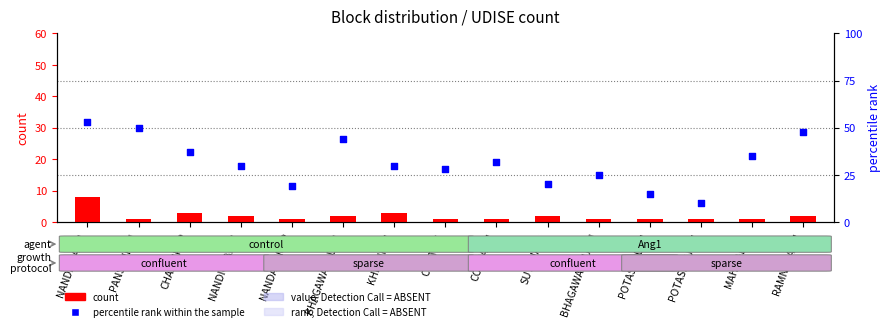

At how many categories does at least one series exceed 18?

13